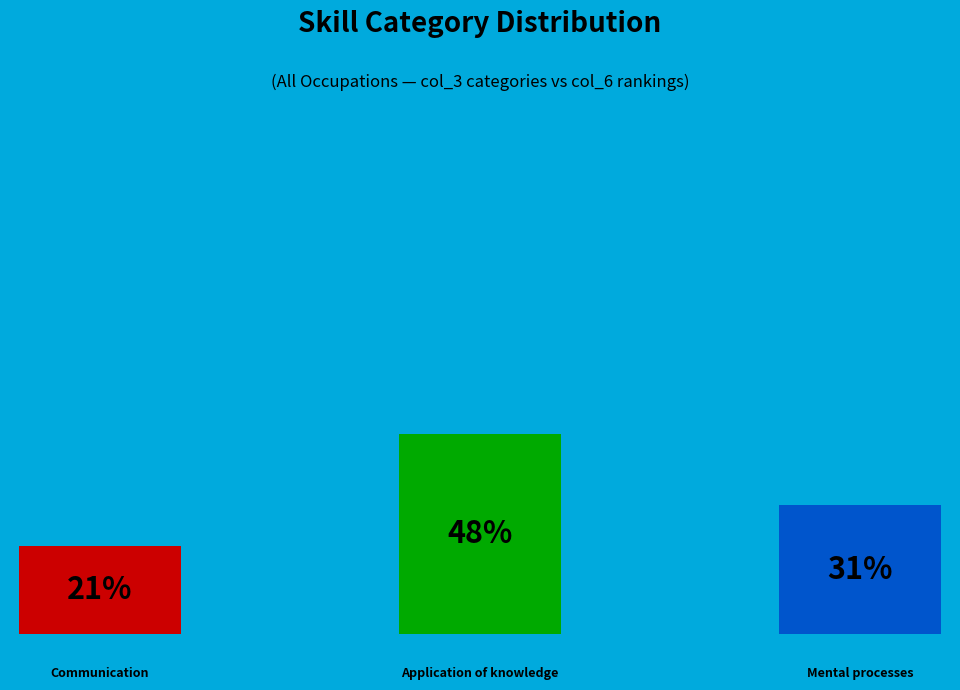

Rank the categories by value from lowest to highest.

Communication, Mental processes, Application of knowledge